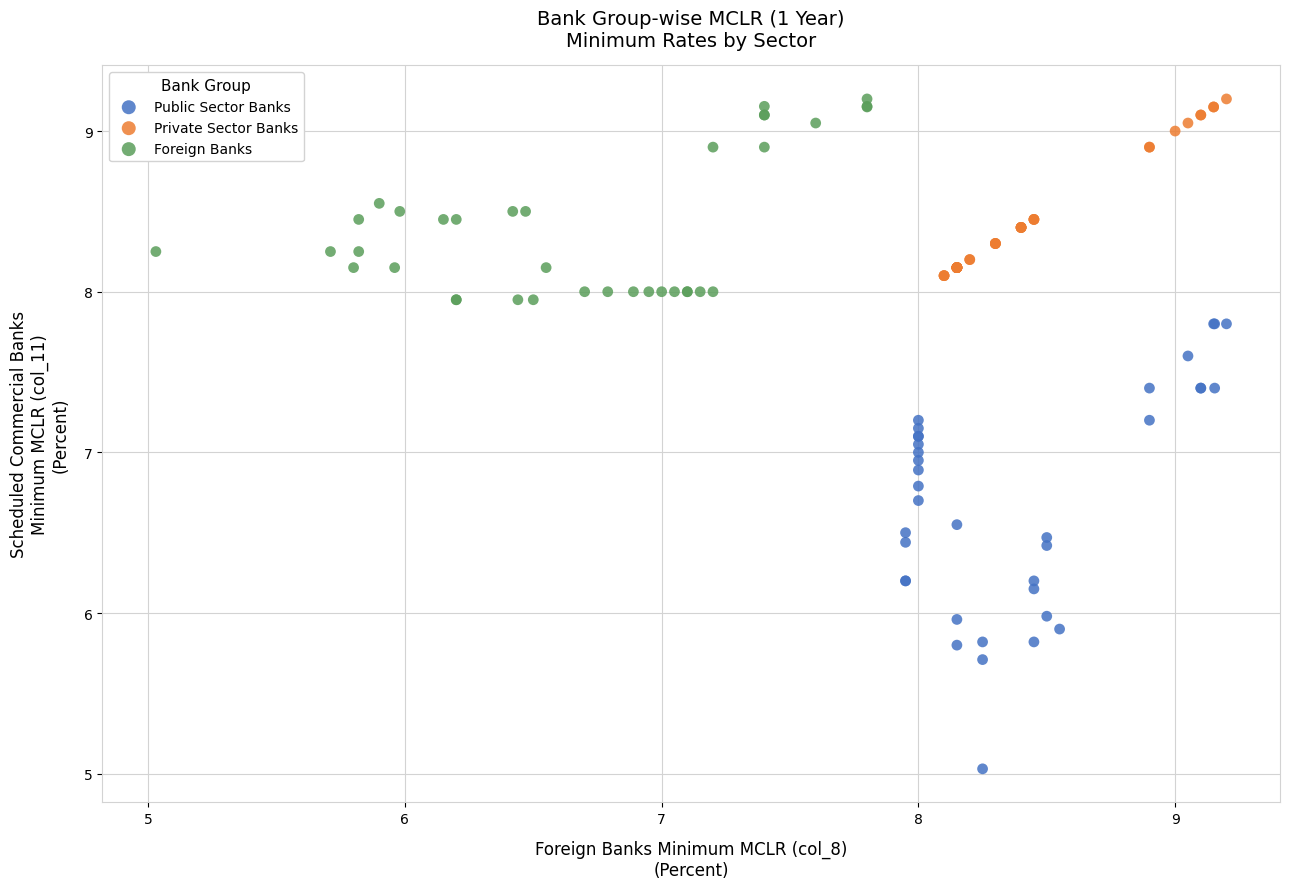

Which series has the widest spread of Y values?

Public Sector Banks